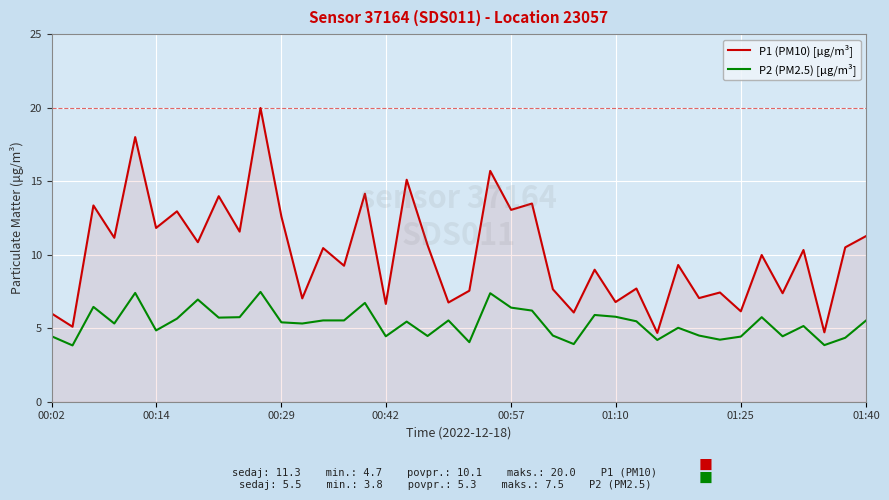

How many interior local valleys does the P1 (PM10) [µg/m³] series have?

17